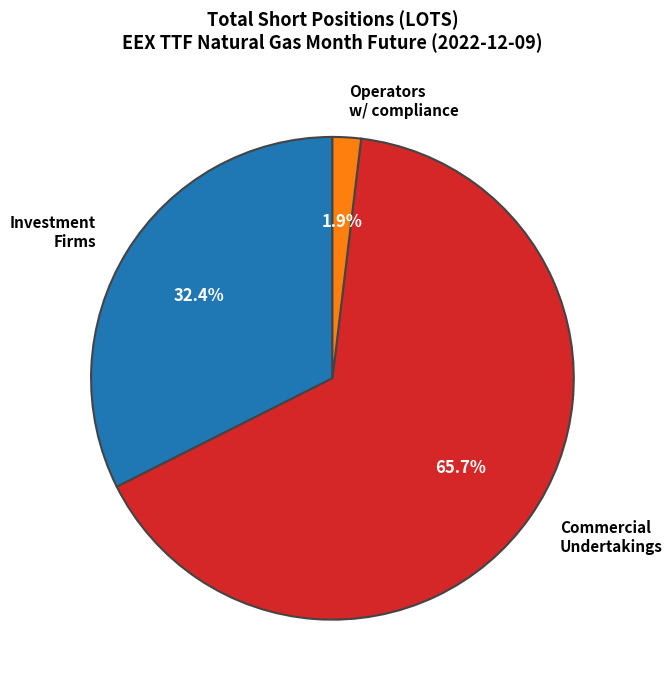

Rank the categories by value from lowest to highest.

Operators w/ compliance, Investment Firms, Commercial Undertakings